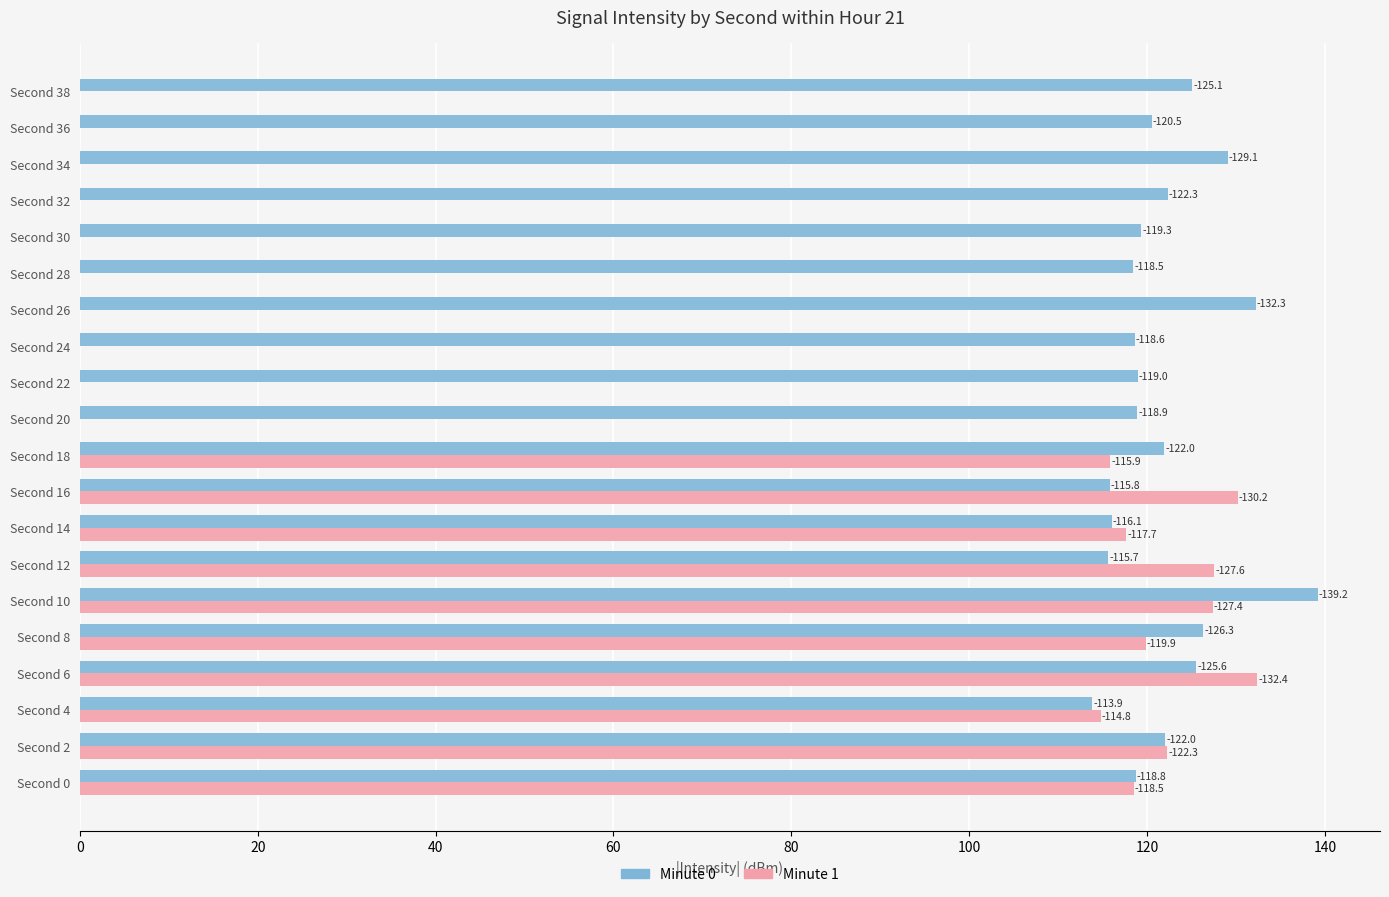

List the series in order of their overall mean, highest first.

Minute 0, Minute 1